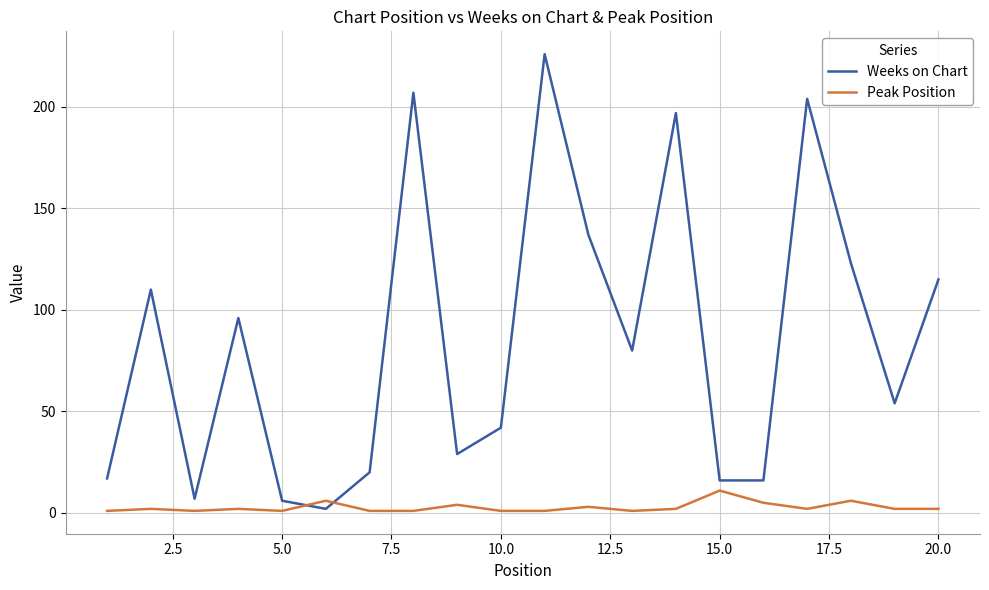

Which series ends up on top after the final intersection of Peak Position and Weeks on Chart?

Weeks on Chart